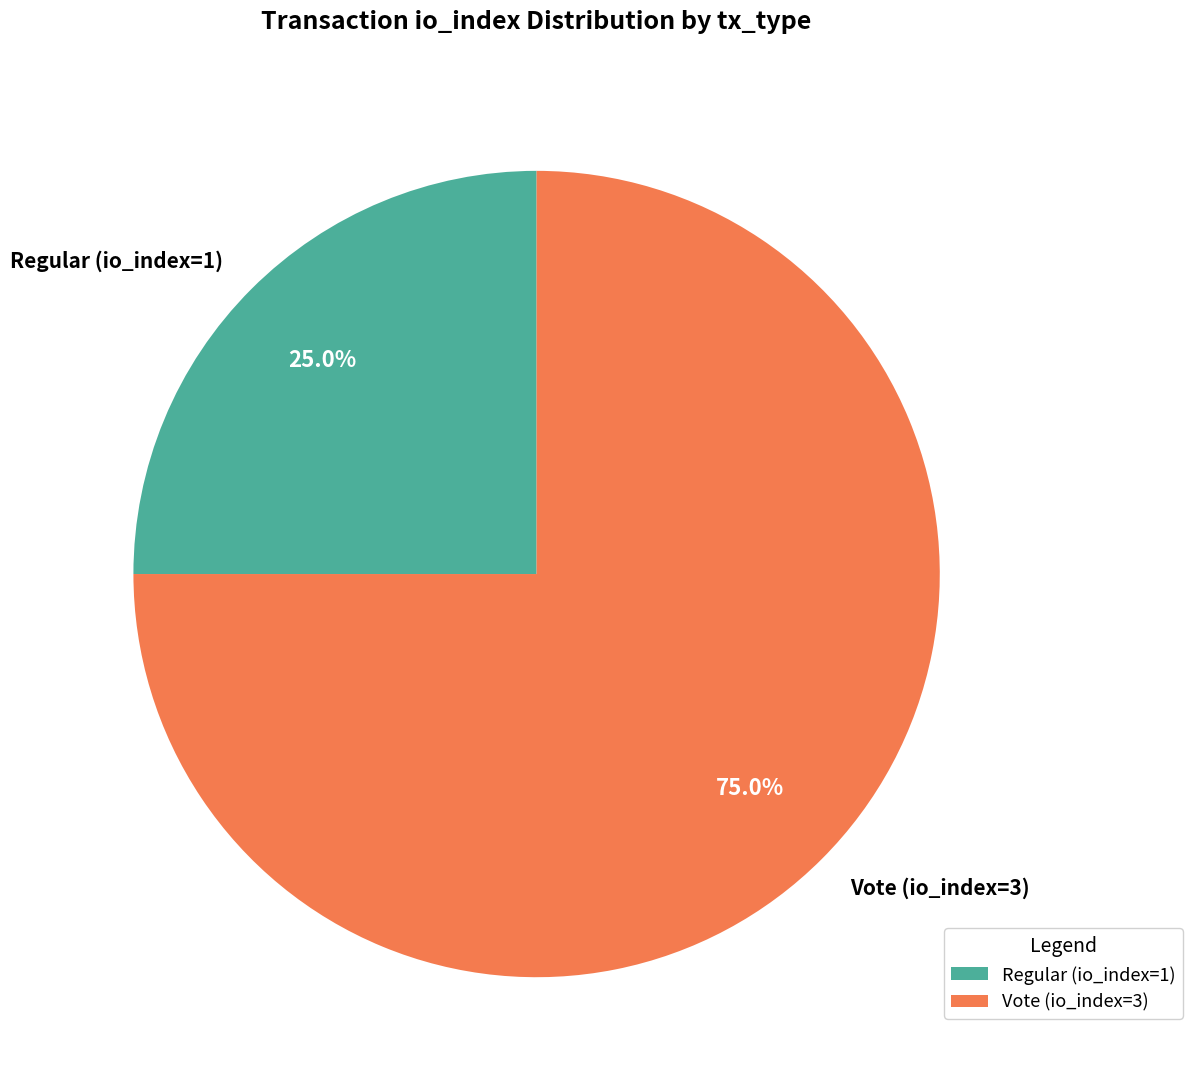

Count the number of slices in the pie.

2